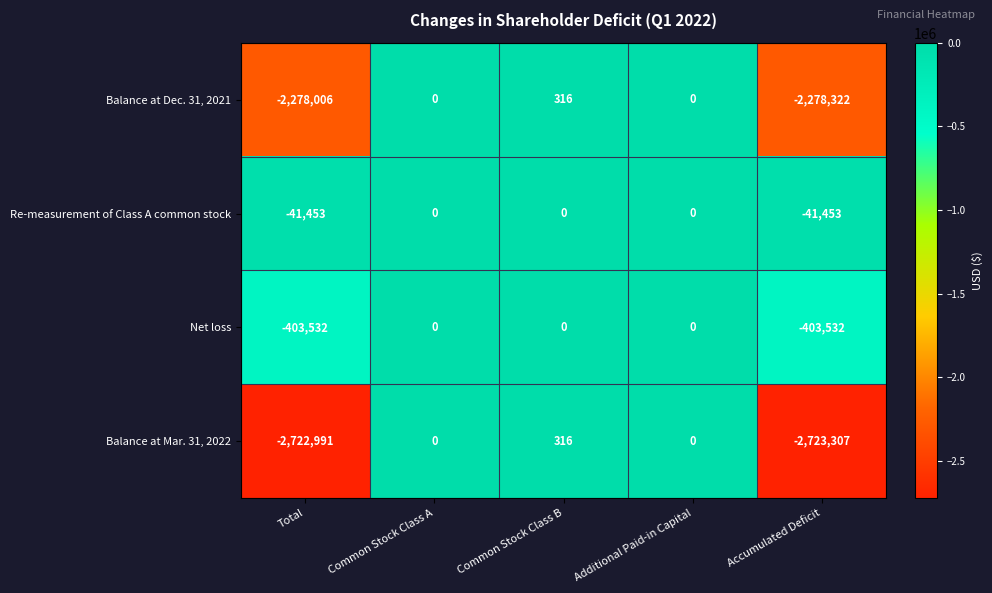

The value of Balance at Mar. 31, 2022 at Common Stock Class B is 316. True or false?

True